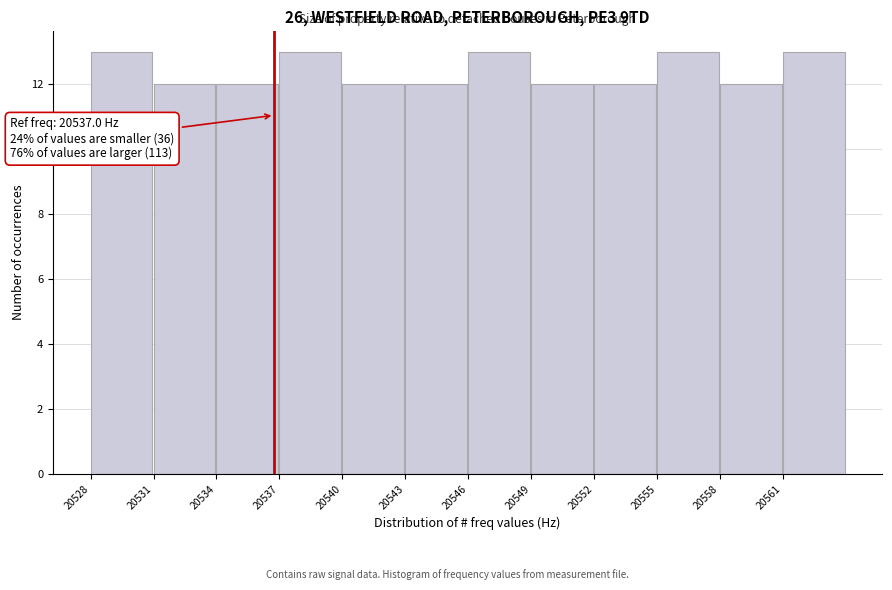

Reading left to right, transcribe all the data shown in this chart.

20528=13	20531=12	20534=12	20537=13	20540=12	20543=12	20546=13	20549=12	20552=12	20555=13	20558=12	20561=13